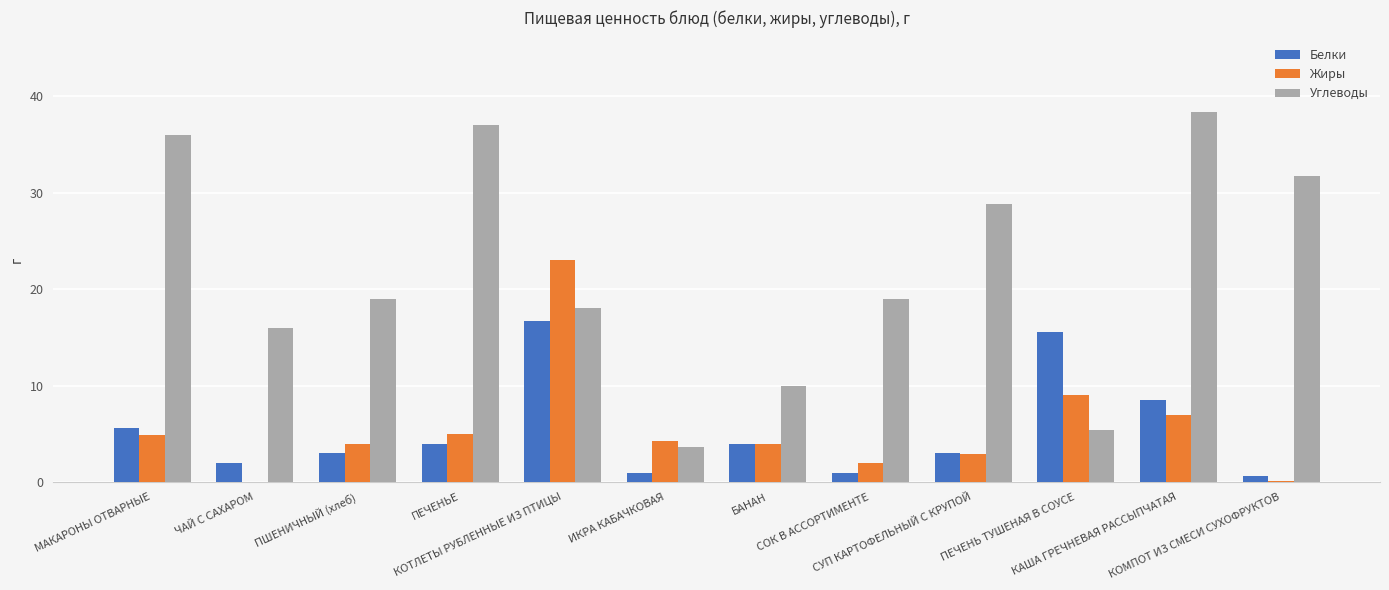

What is the maximum value shown in the chart?

38.4